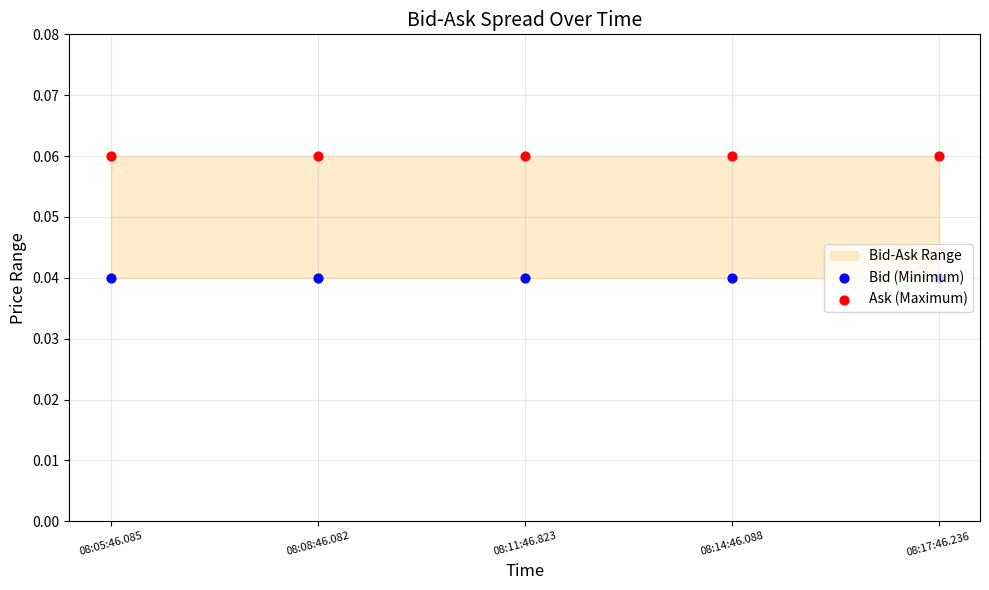

Which series has the largest total across all categories?

Ask (Maximum)